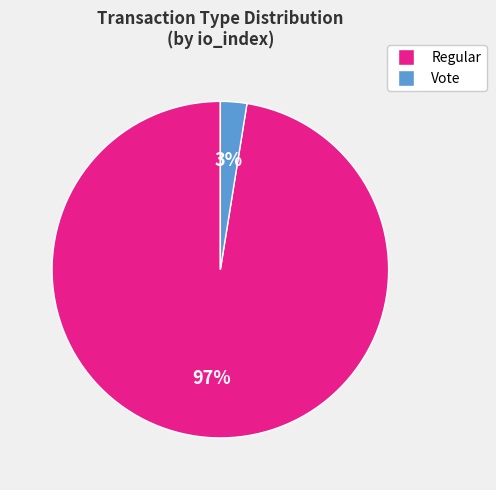

Is there any slice that represents more than half of the pie?

Yes